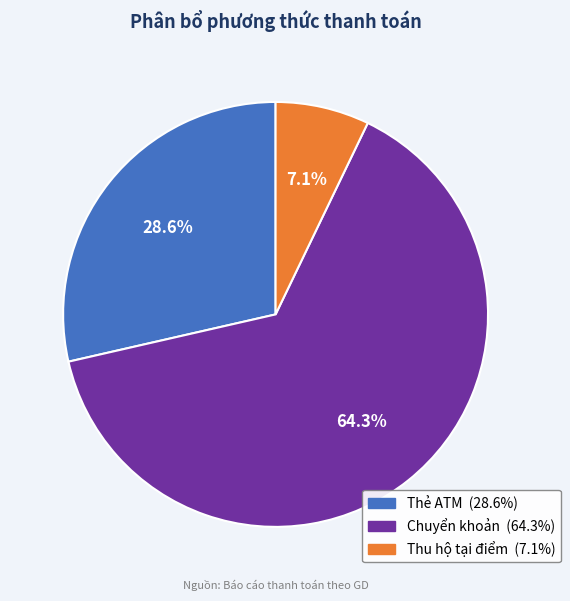

Which category has the smallest portion of the pie?

Thu hộ tại điểm